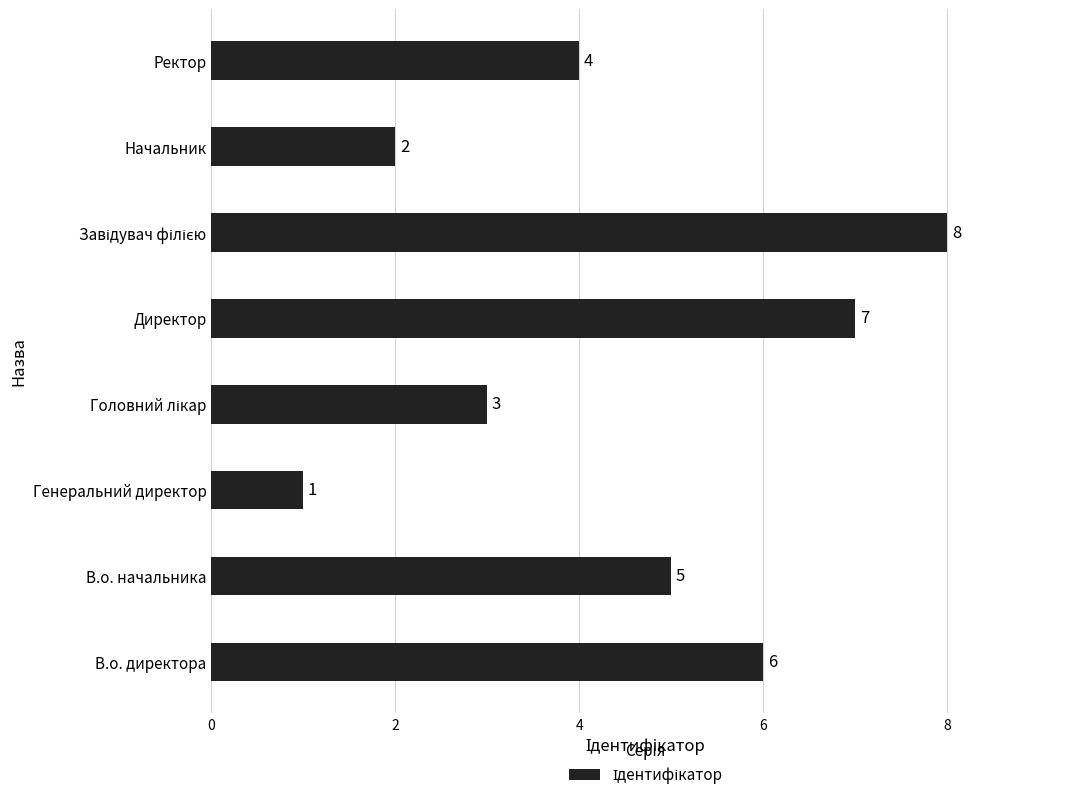

How many values are between 3 and 7?

5